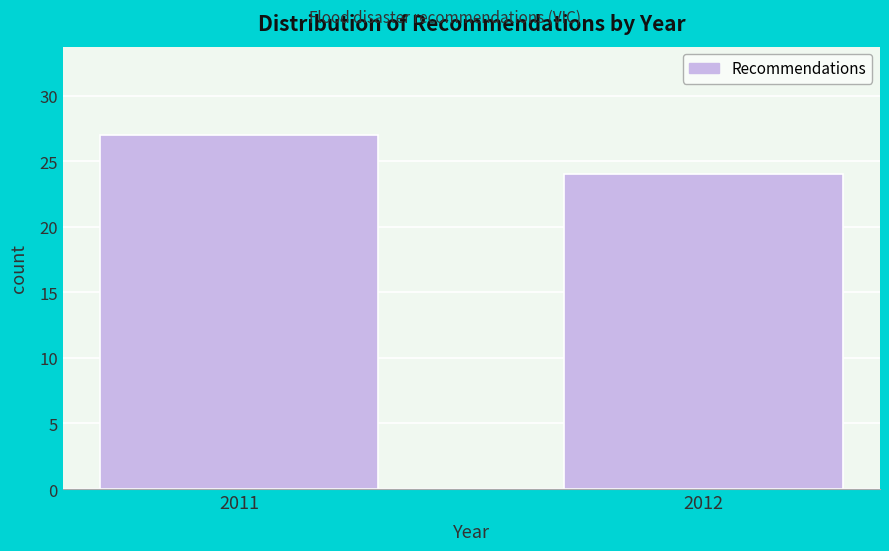

Reading right to left, list all the values displayed in this chart.

24	27